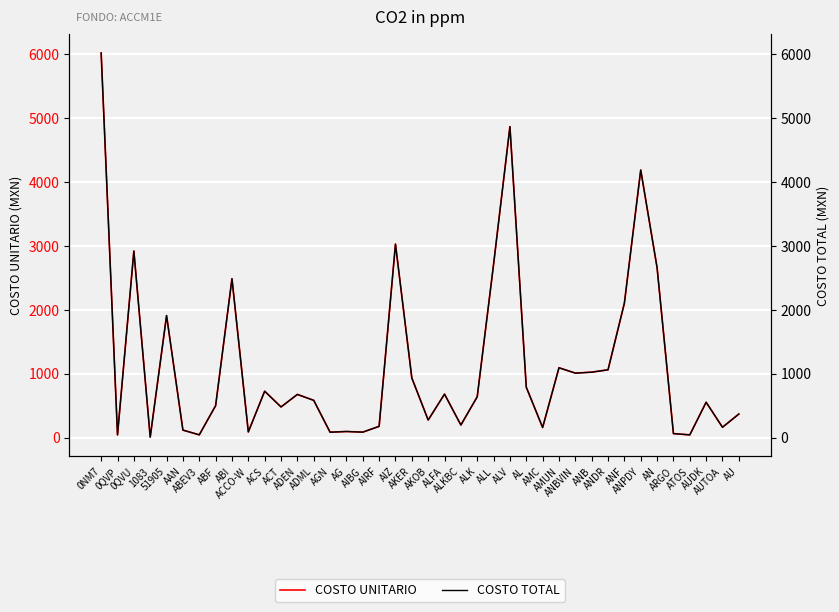

At which category is the sum across all series the highest?

0NM7